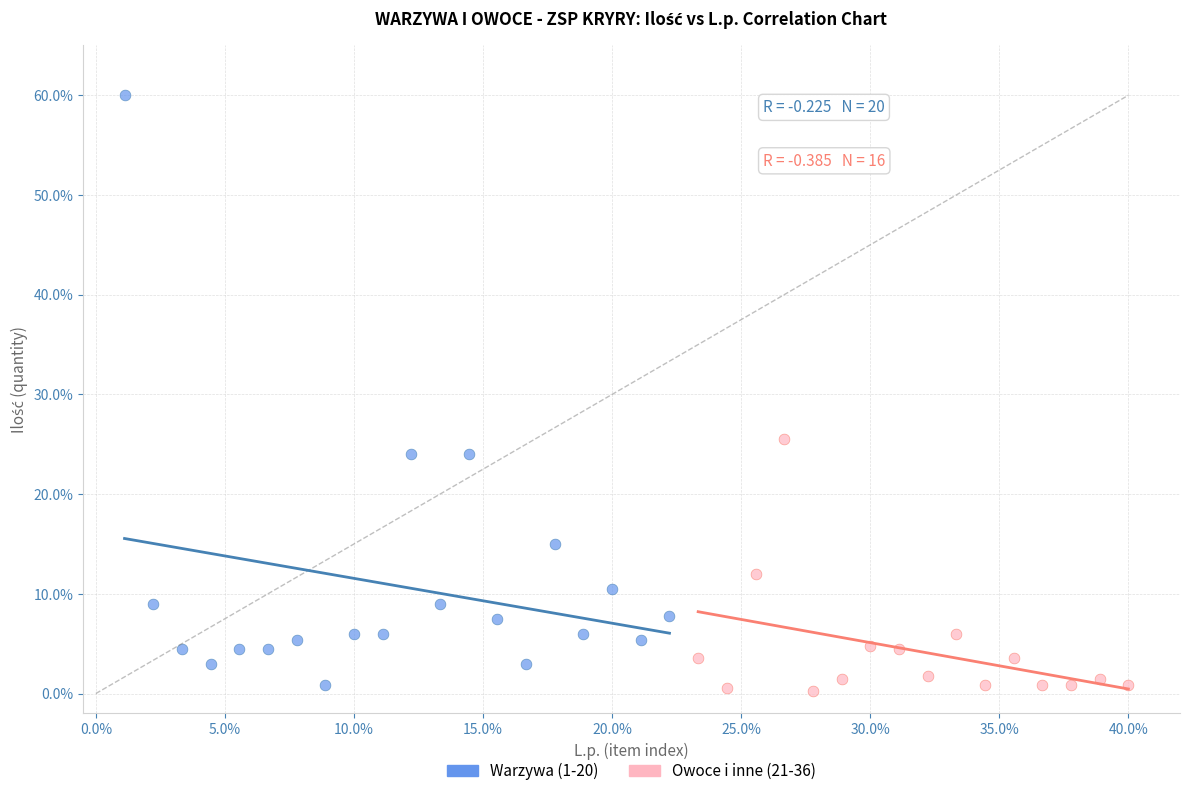

Which series has the widest spread of Y values?

Warzywa (1-20)